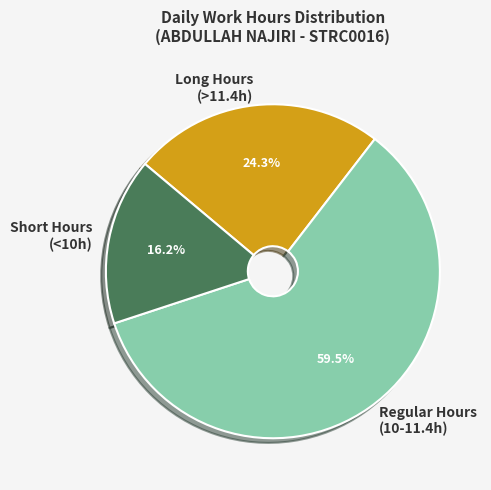

Rank the categories by value from lowest to highest.

Short Hours (<10h), Long Hours (>11.4h), Regular Hours (10-11.4h)